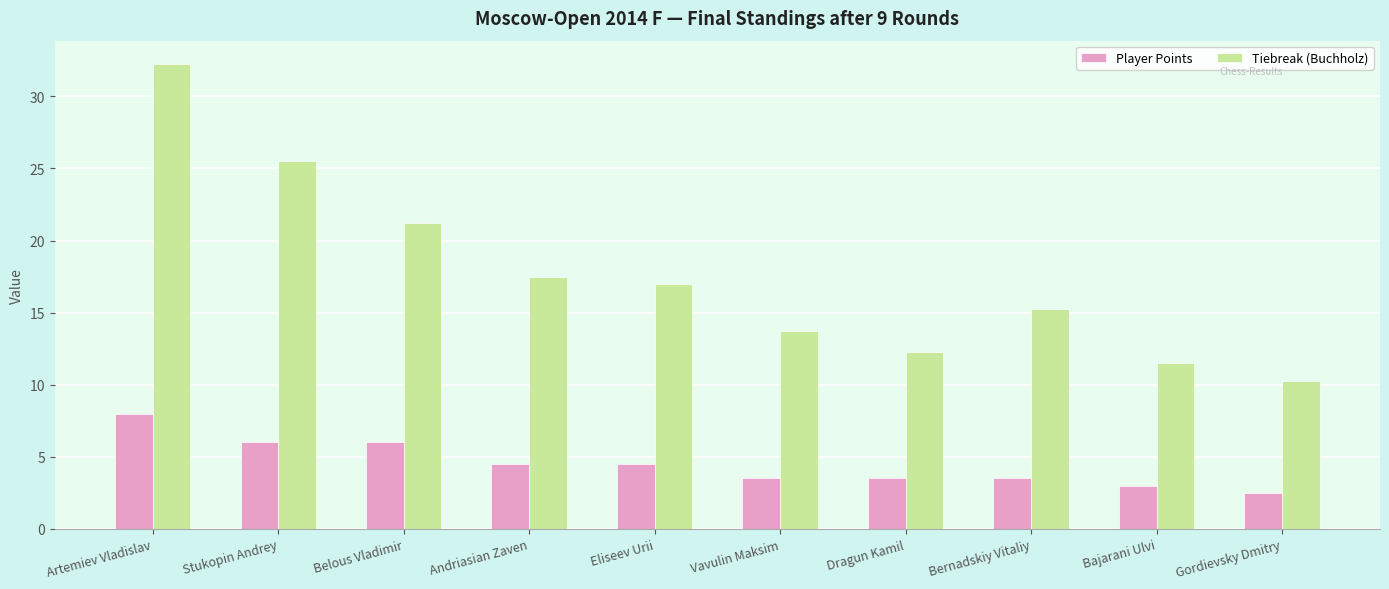

How many categories are shown in the chart?

10